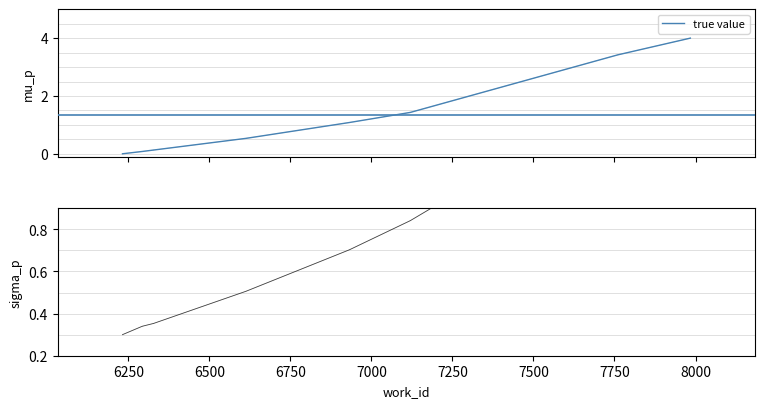

What is the highest value of the true value series?

4.0